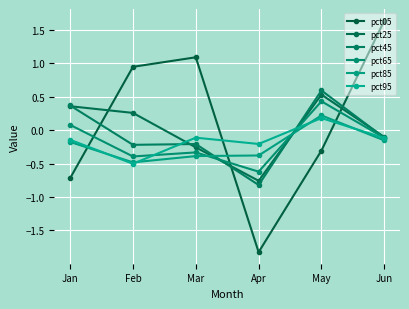

Reading right to left, list all the values displayed in this chart.

pct05: 1.6	-0.3	-1.8	1.1	0.9	-0.7
pct25: -0.1	0.5	-0.8	-0.3	0.3	0.4
pct45: -0.1	0.6	-0.8	-0.2	-0.2	0.4
pct65: -0.1	0.4	-0.6	-0.3	-0.4	0.1
pct85: -0.2	0.2	-0.4	-0.4	-0.5	-0.2
pct95: -0.1	0.2	-0.2	-0.1	-0.5	-0.1